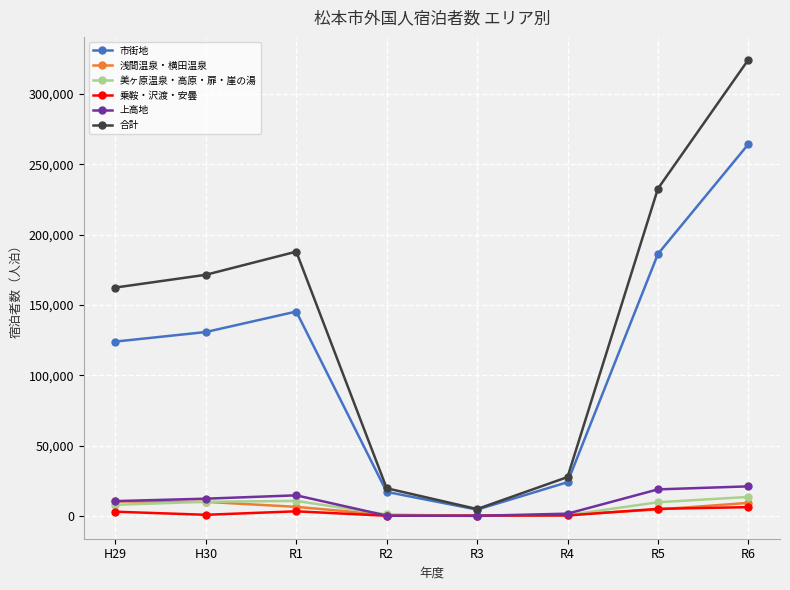

The value of 市街地 at H30 is 130791. True or false?

True